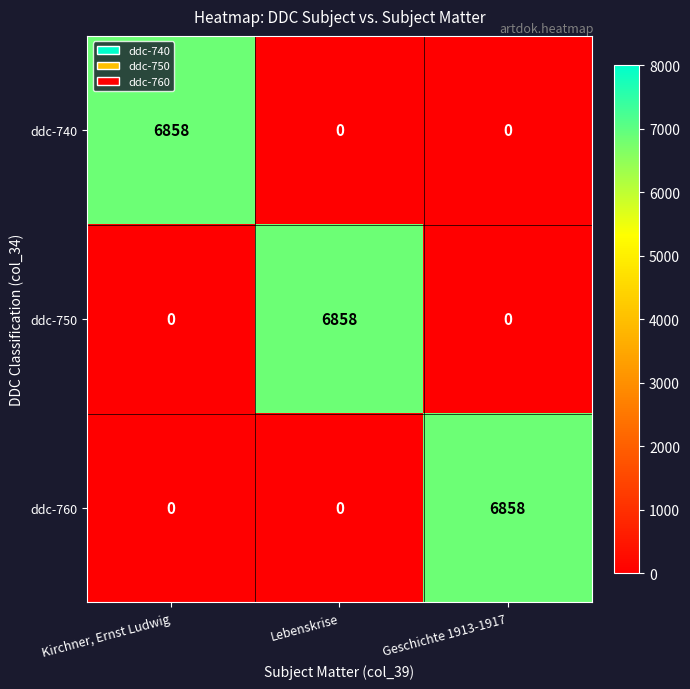

What is the total value across all series at Geschichte 1913-1917?

6858